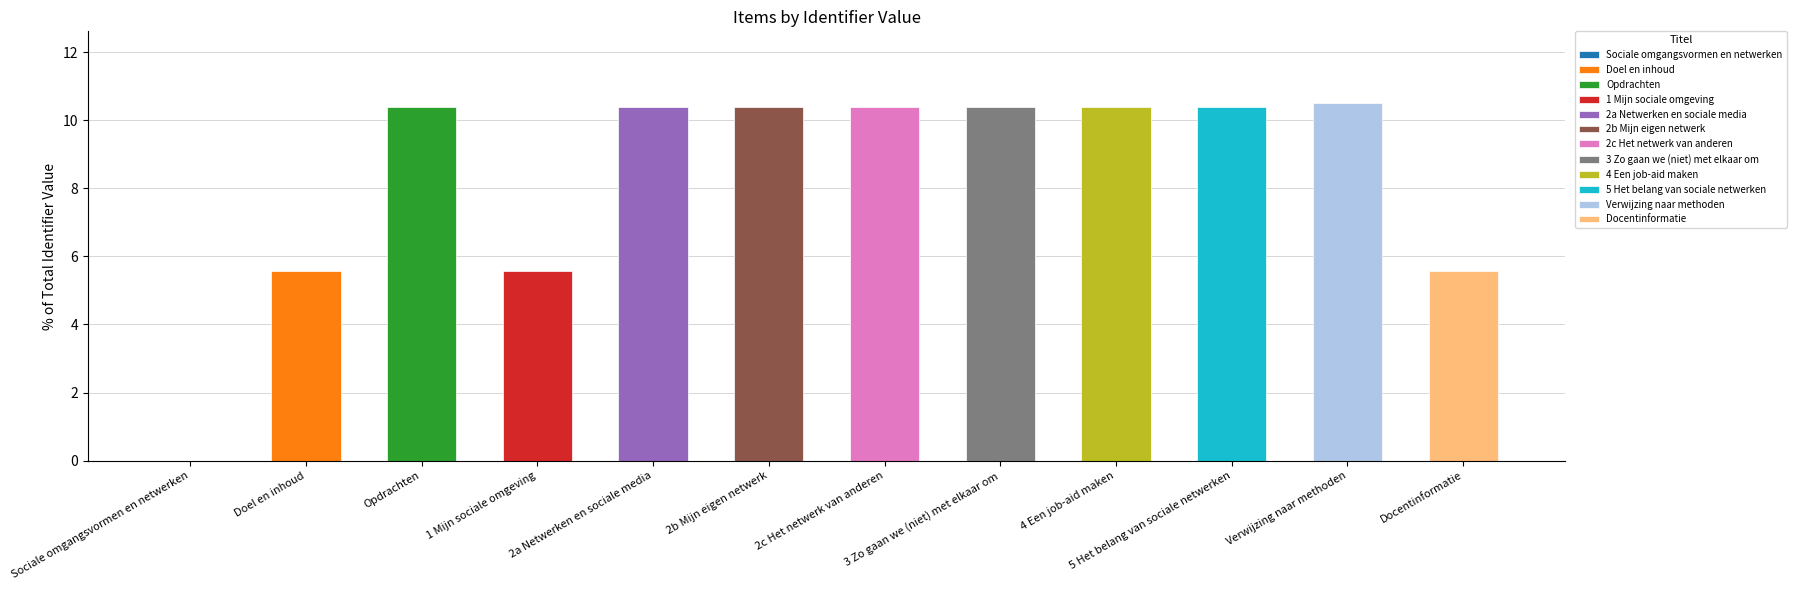

Read the value at Docentinformatie.

5.6